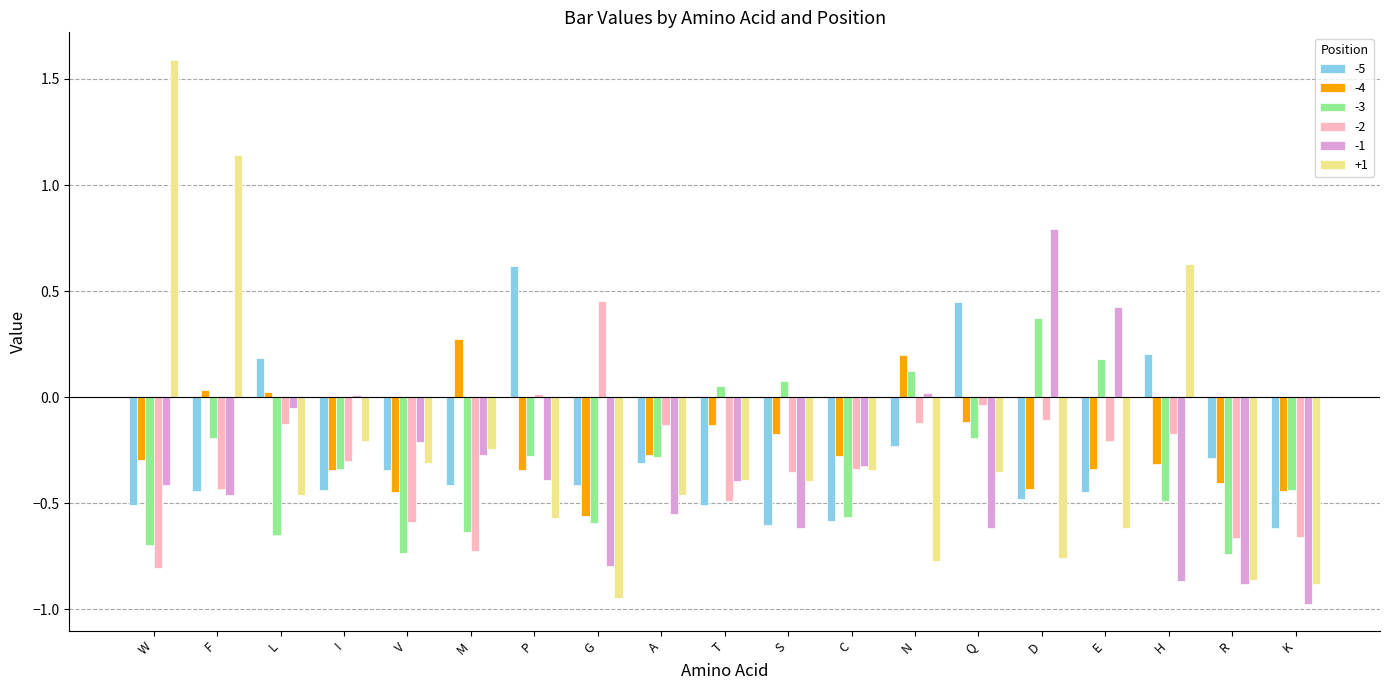

What is the difference between the second highest and second lowest values in the -2 series?

0.7